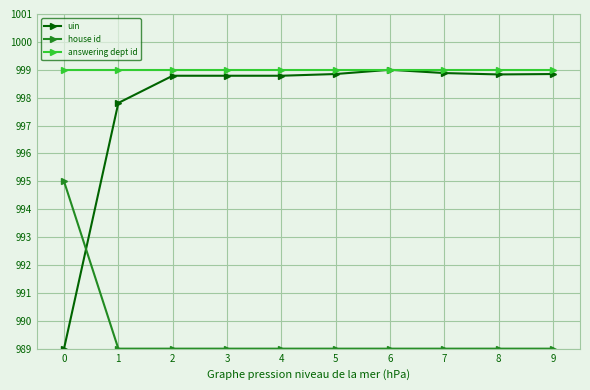

The house id series shows 401.3 at 3. True or false?

False